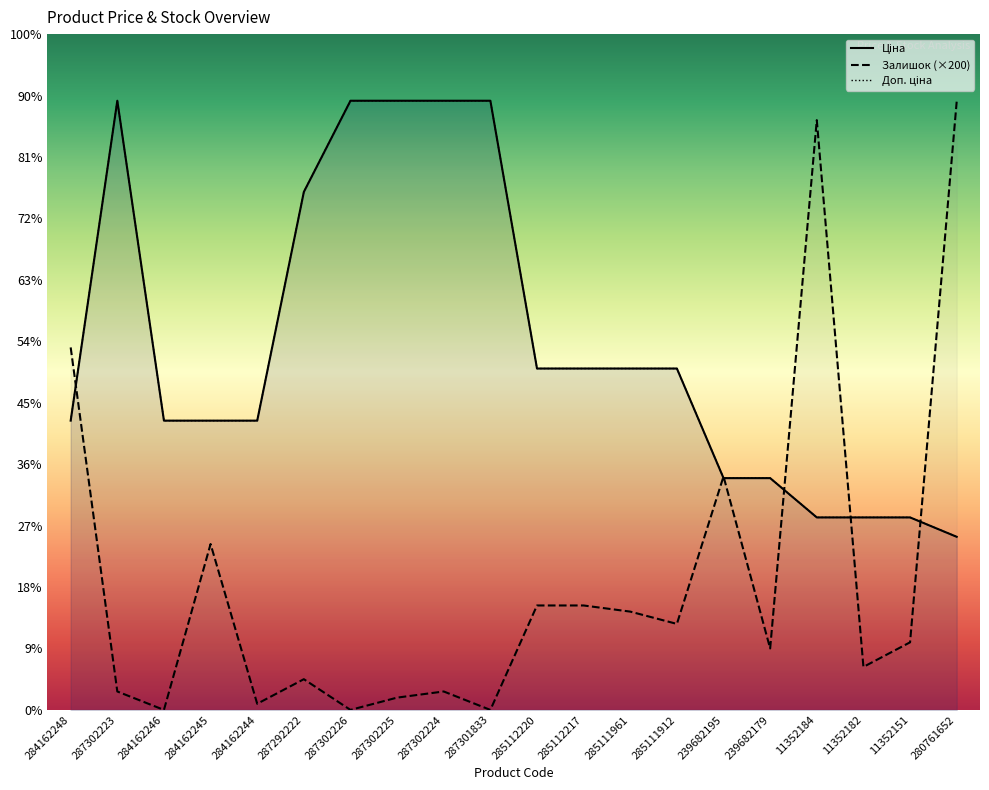

What is the label of the 1st point from the right?

280761652